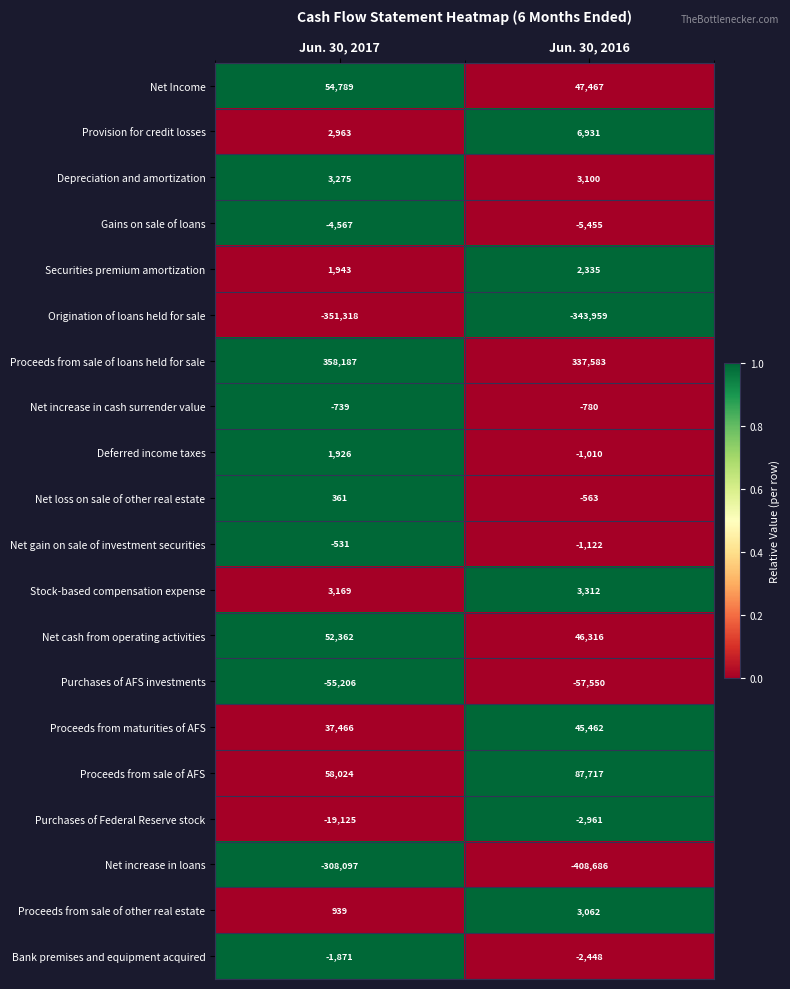

How many values in the Net gain on sale of investment securities series are below -531?

1